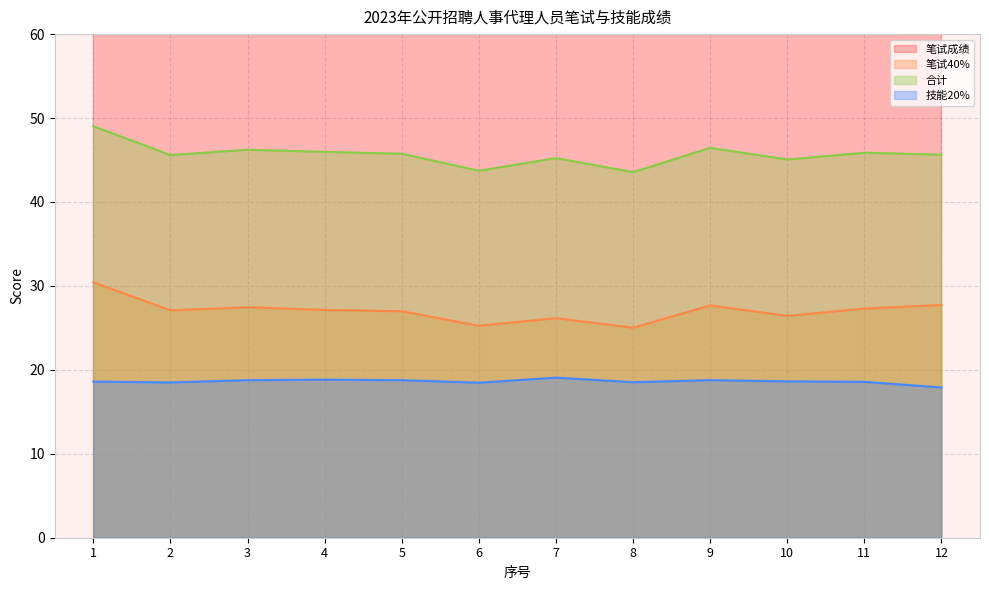

True or false: 笔试成绩 and 技能20% cross at least once.

False